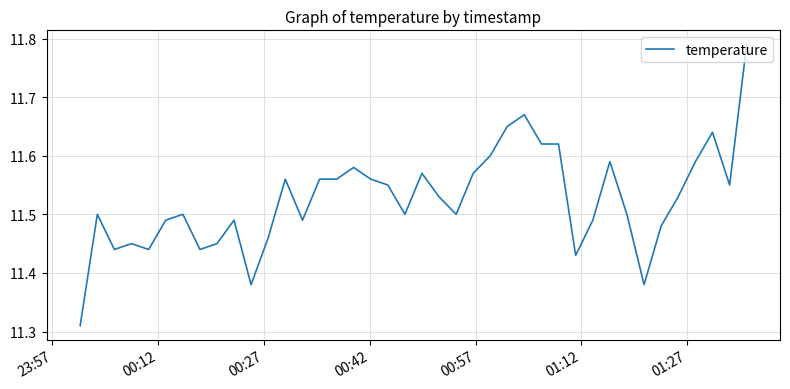

How many lines are shown in the chart?

1